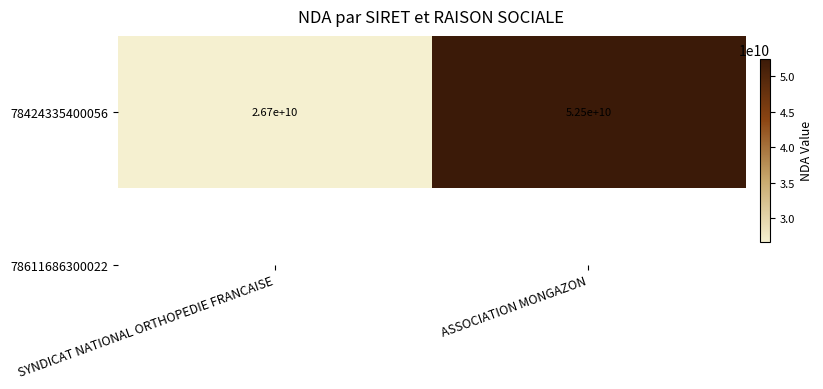

Is it true that the value at ASSOCIATION MONGAZON is 52490351349?

True